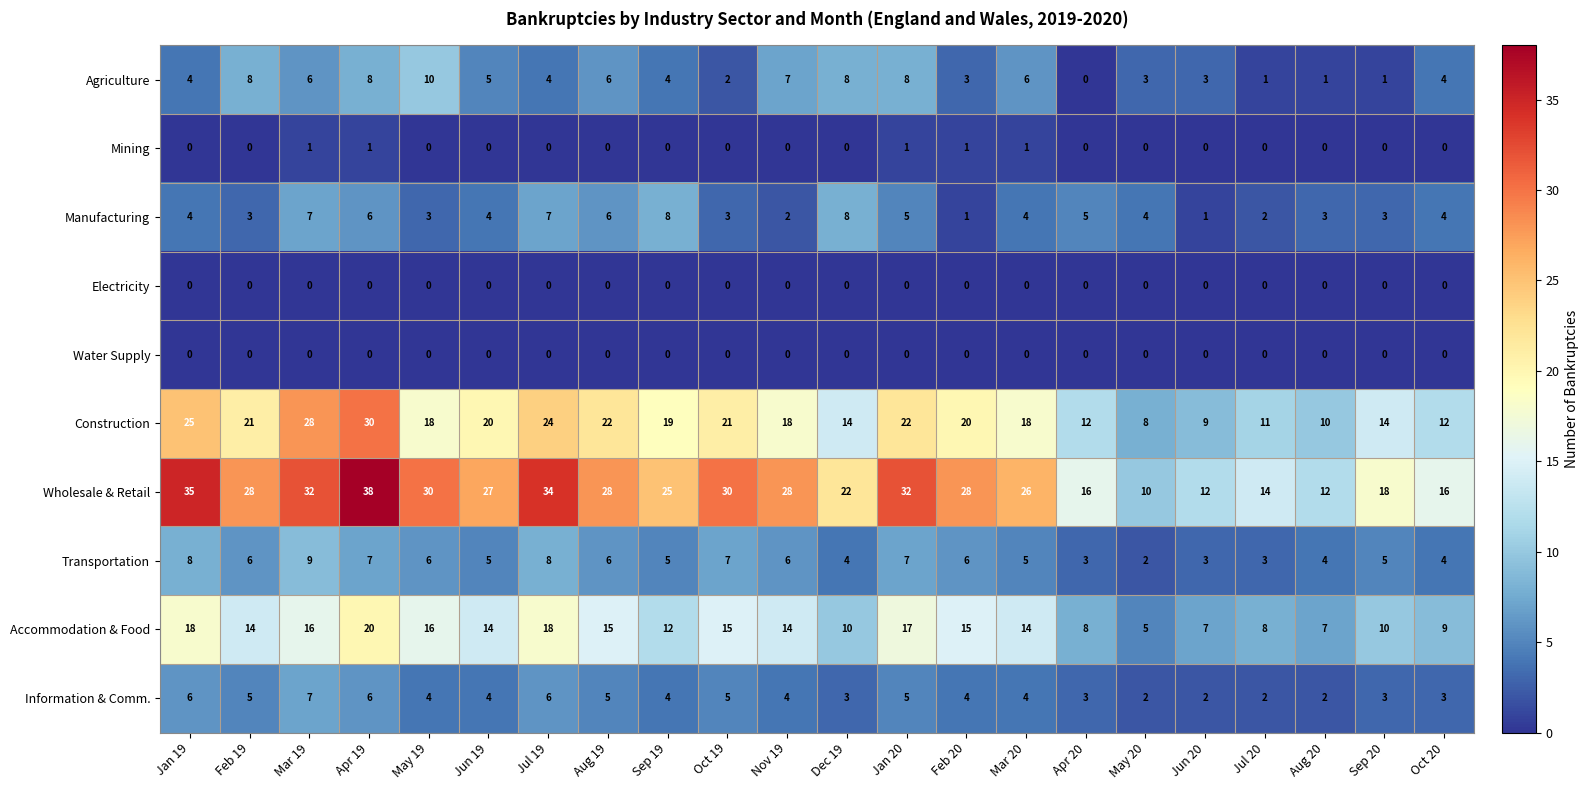

The value of Water Supply at Aug 20 is 0. True or false?

True